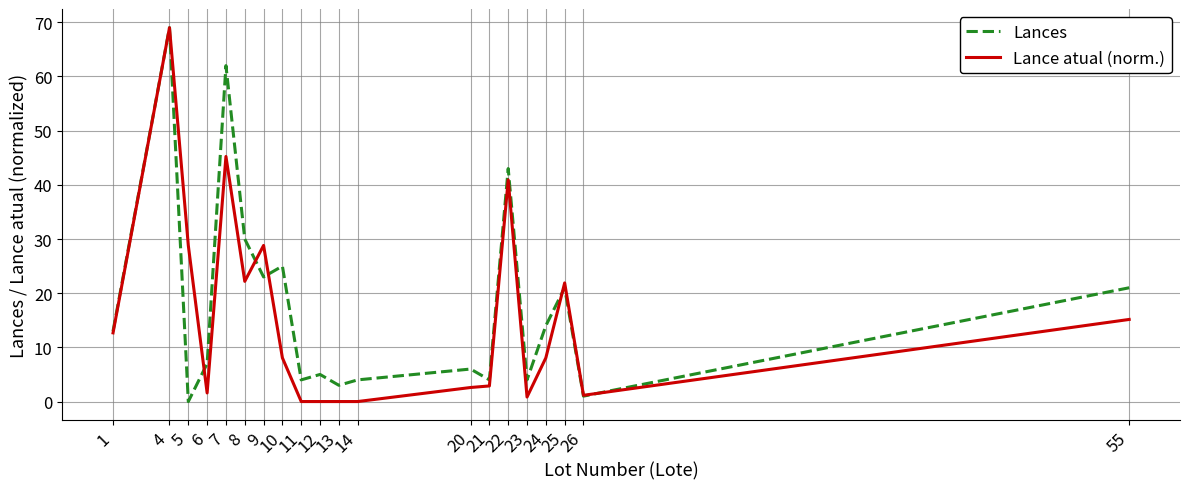

At which category does the chart reach its peak across all series?

4